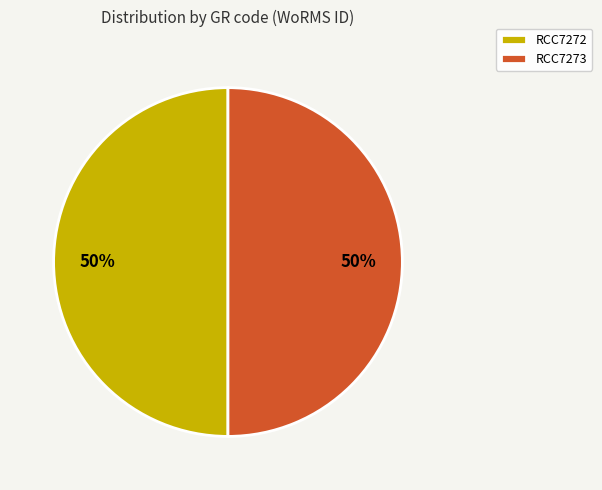

To the nearest percent, what is the average slice percentage?

50%